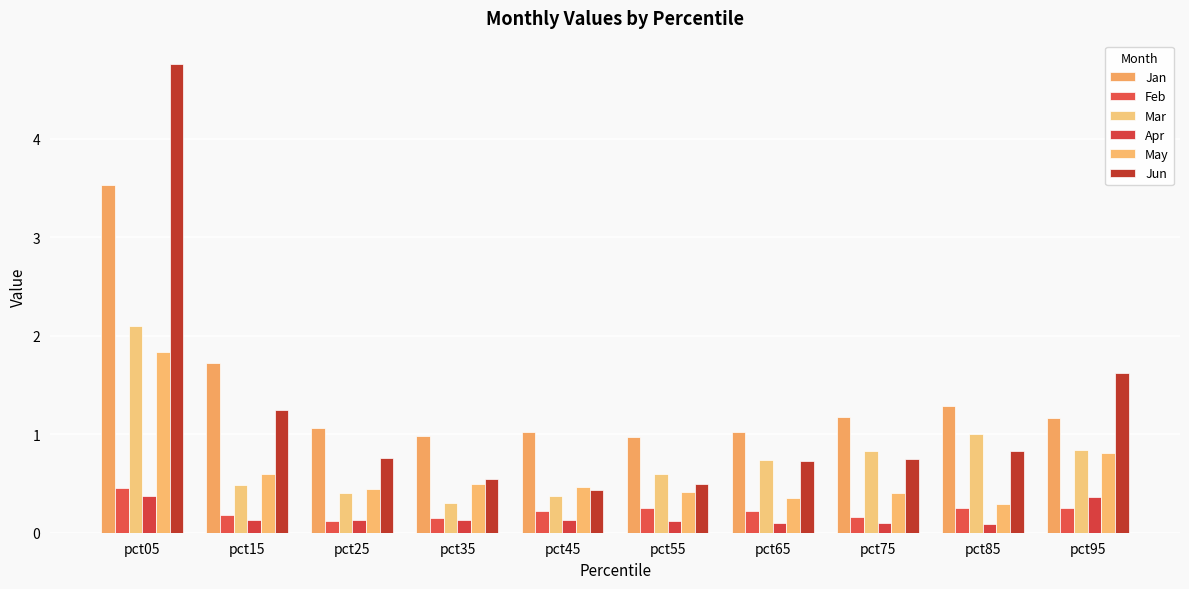

What is the difference between the maximum and minimum values in the Feb series?

0.3